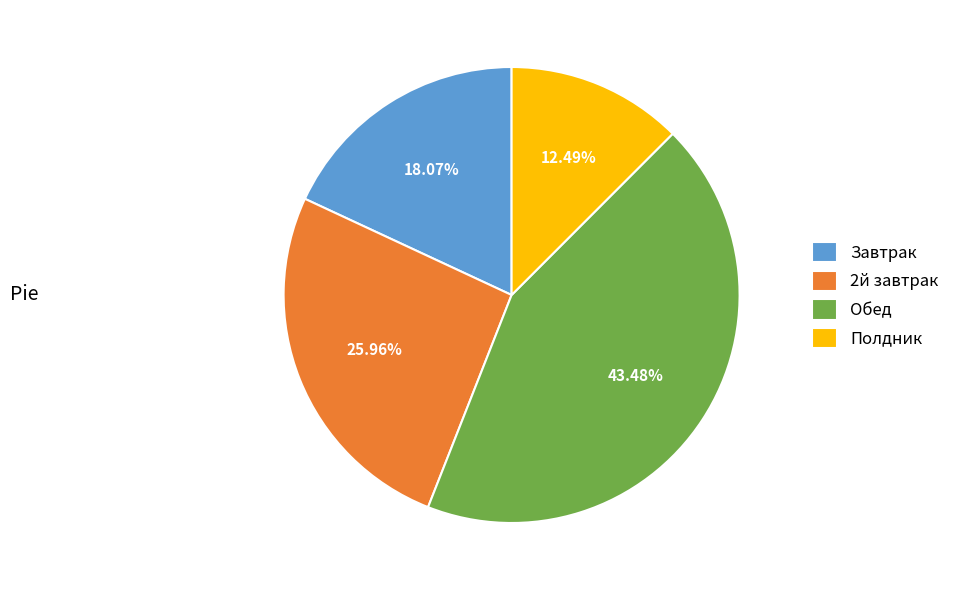

What is the smallest slice in the pie chart?

Полдник